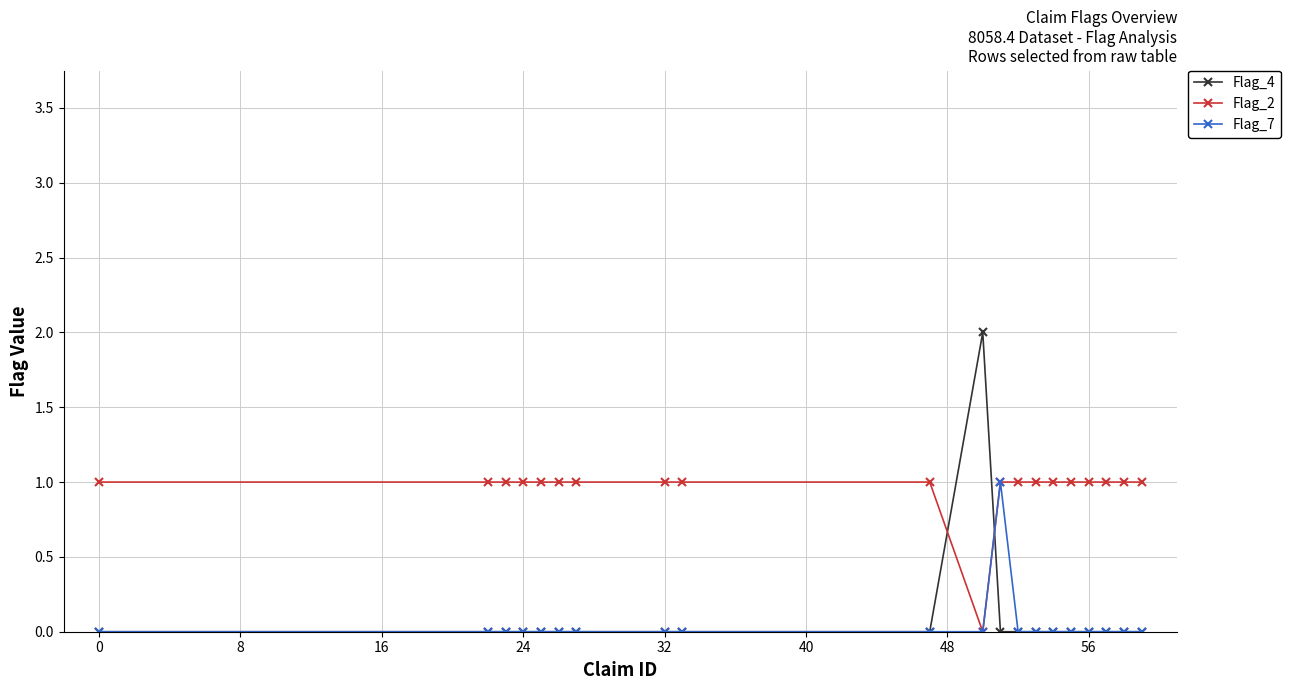

What is the sum of all Flag_7 values?

1